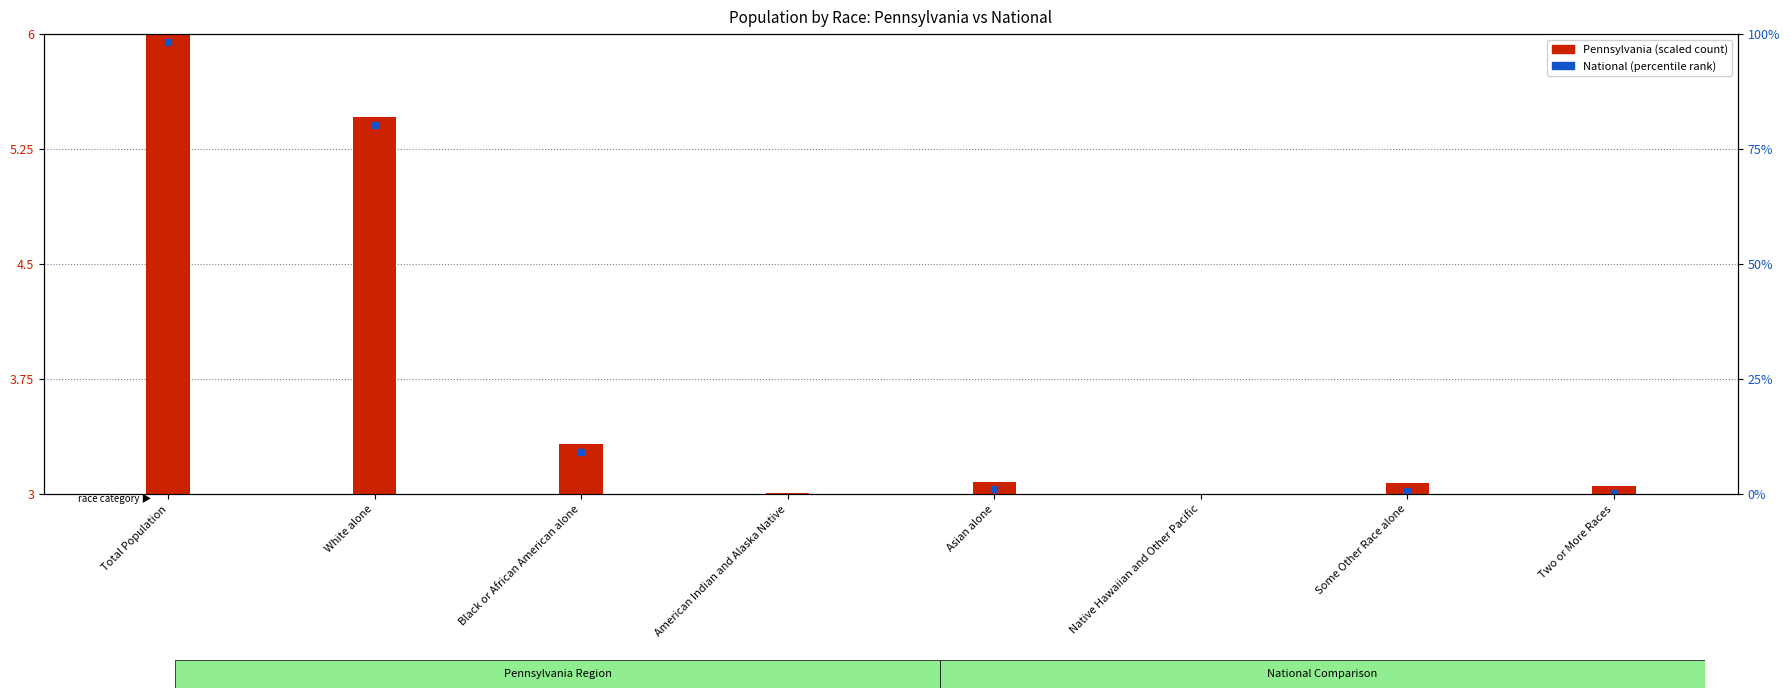

At which category does the chart reach its minimum across all series?

Native Hawaiian and Other Pacific